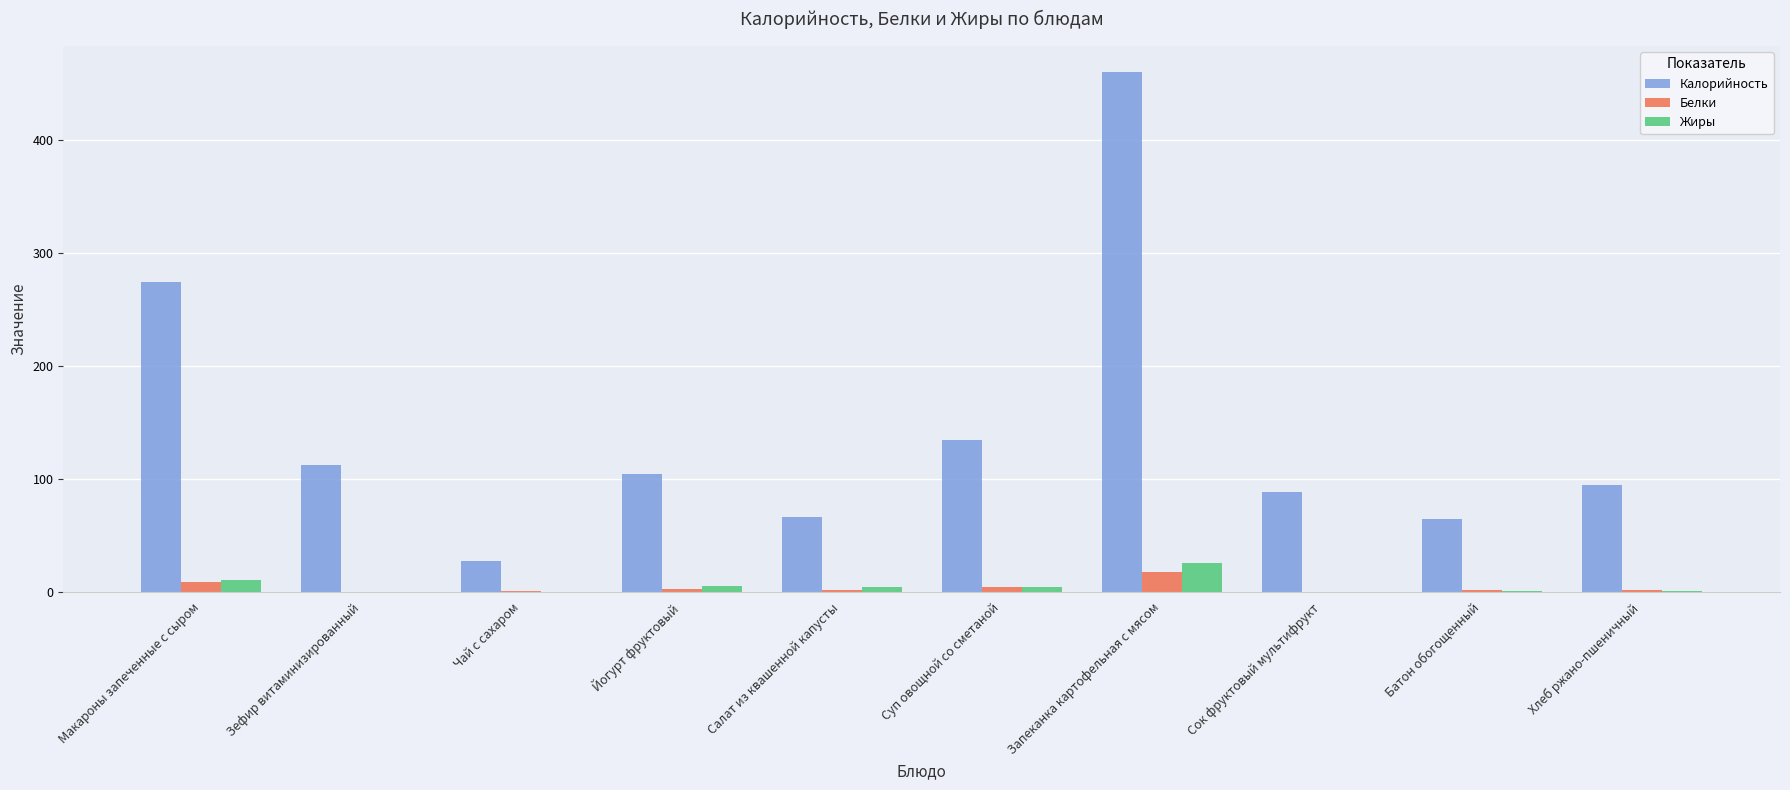

How many groups of bars are there?

10